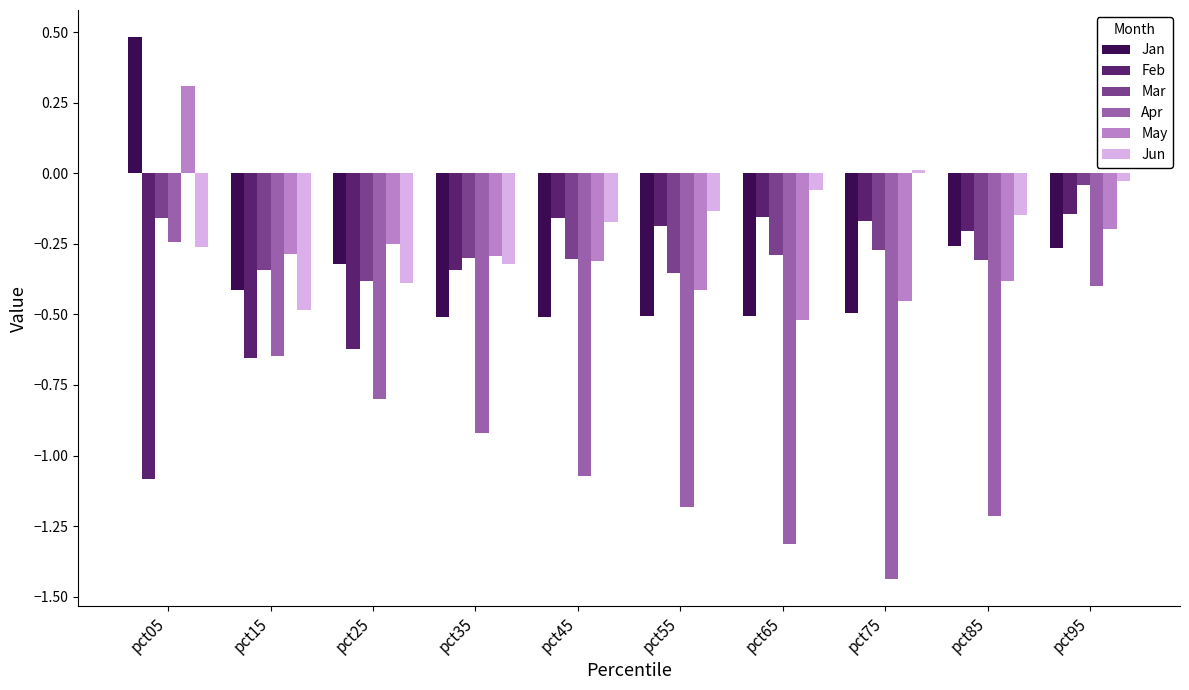

Which series has the largest total across all categories?

Jun